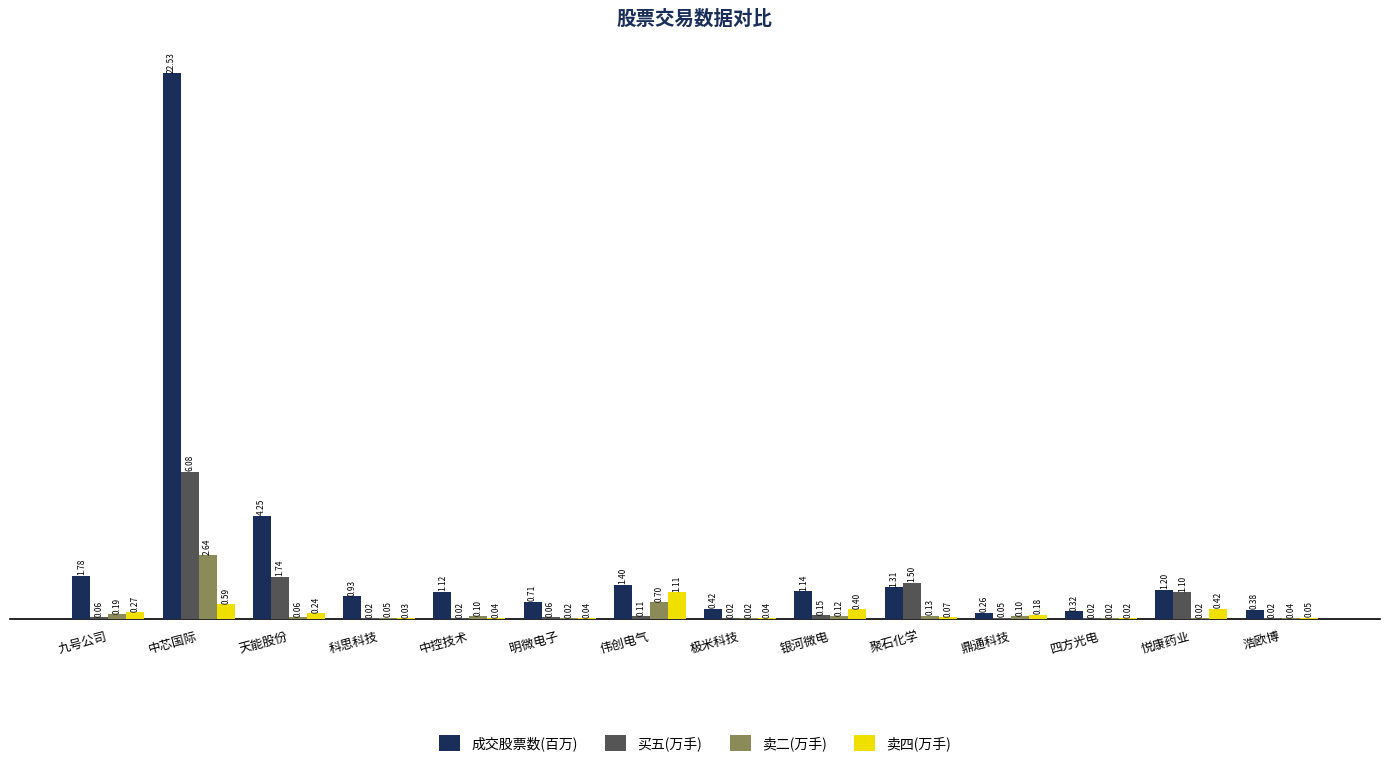

Where does the 成交股票数(百万) series first go above 1?

九号公司